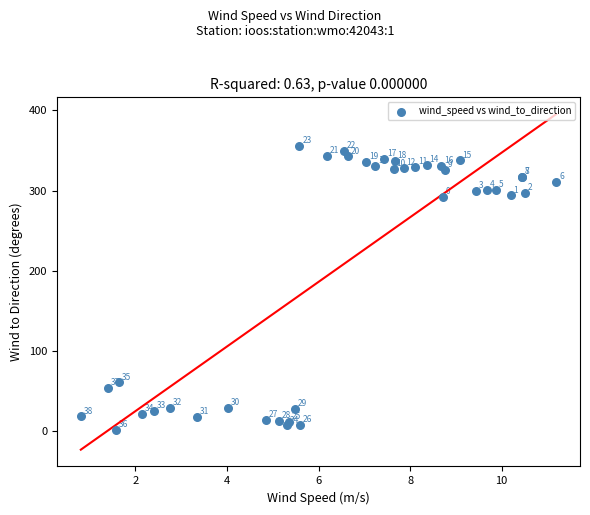

What Y value in the scatter plot is closest to 178?

292.0